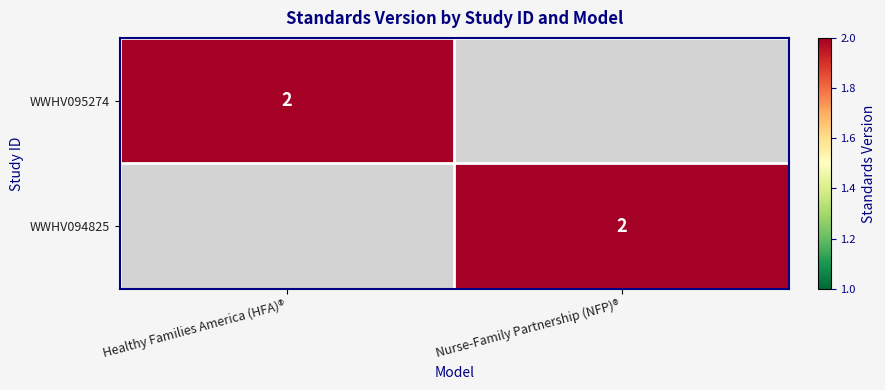

Which label corresponds to the smallest value in the chart?

Nurse-Family Partnership (NFP)®